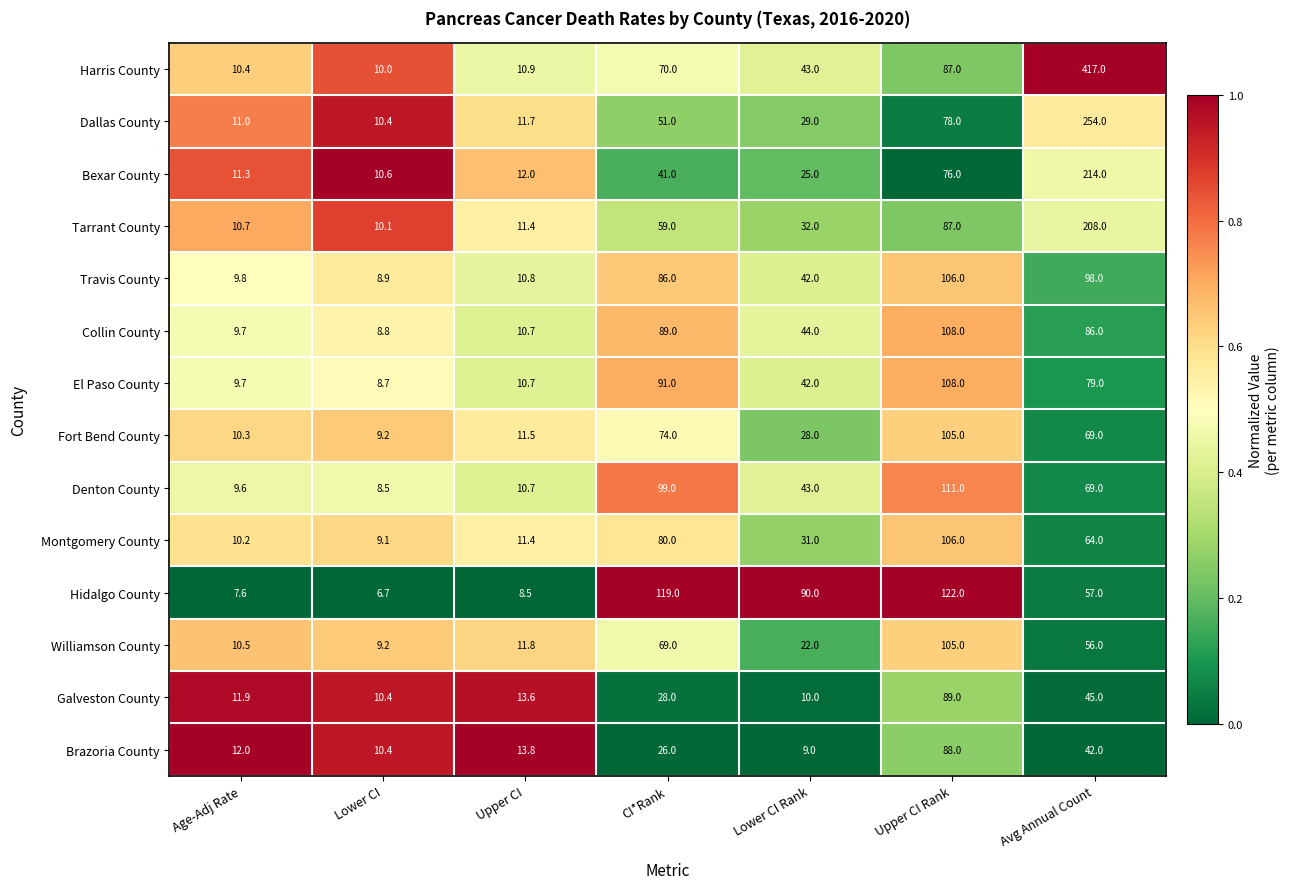

What is the sum of the Dallas County values at Avg Annual Count and CI*Rank?

305.0